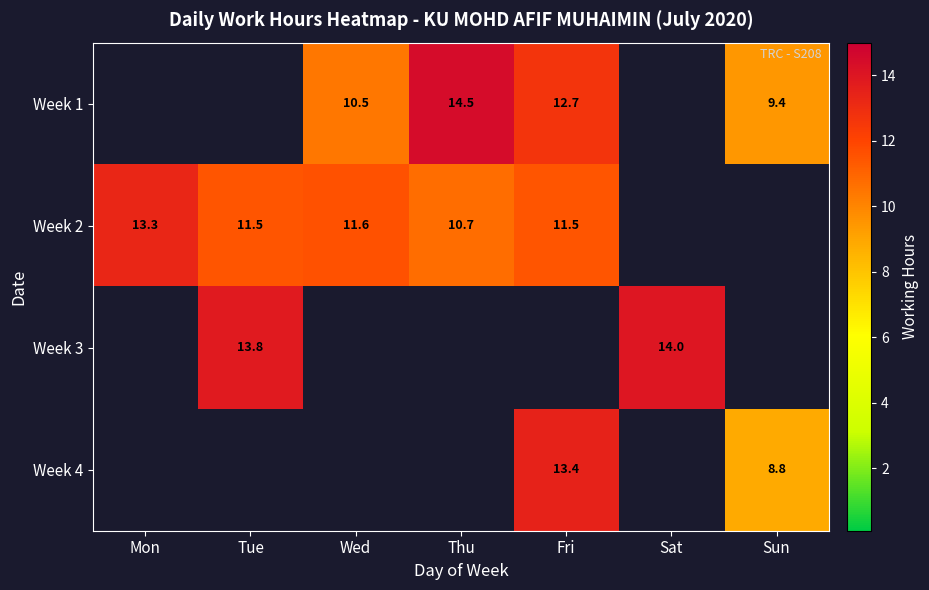

Rank the series by their maximum value, from highest to lowest.

Week 1, Week 3, Week 4, Week 2